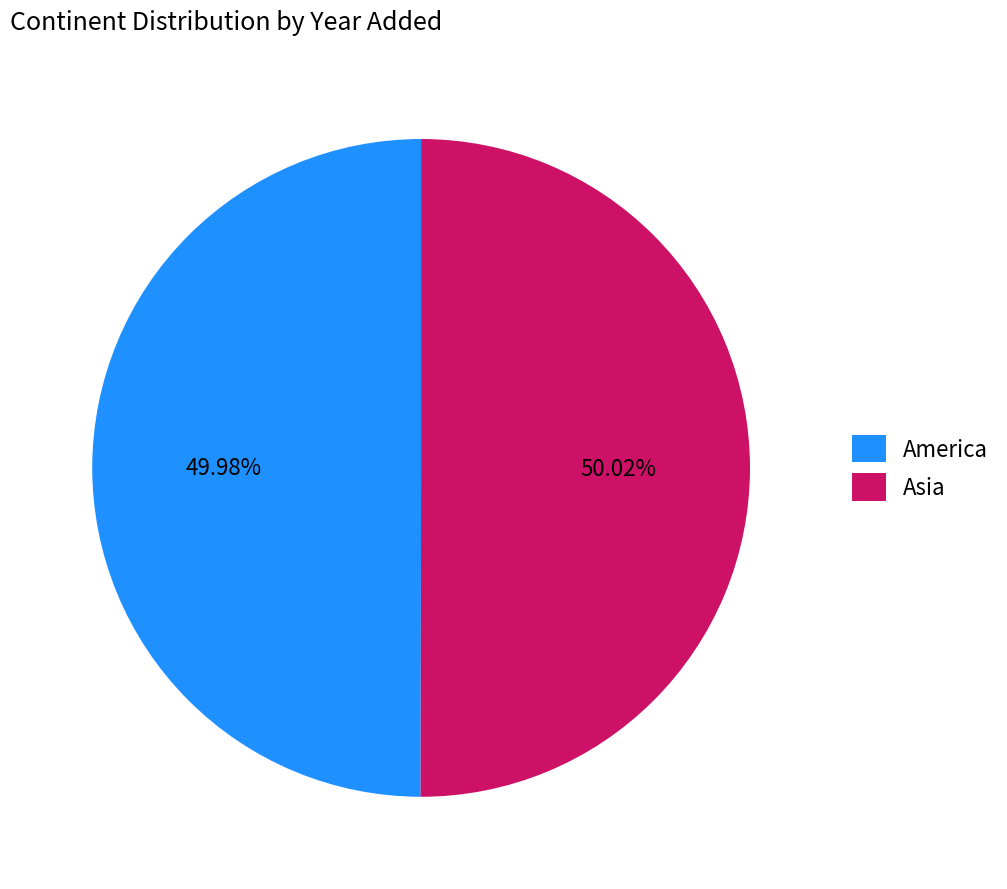

What percentage is the America slice, to the nearest percent?

50%